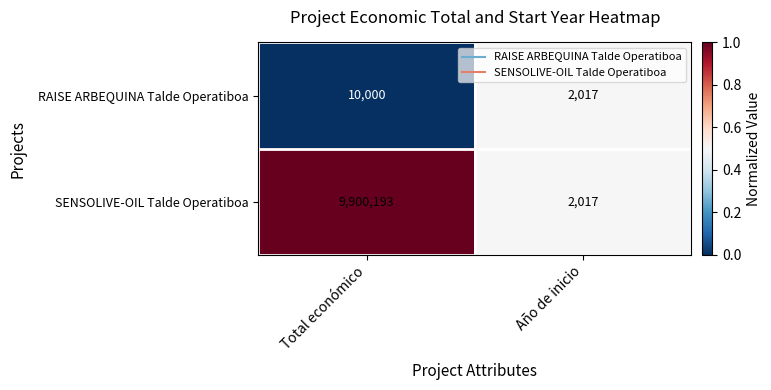

Read the RAISE ARBEQUINA Talde Operatiboa value at Total económico, to the nearest 100.

10000